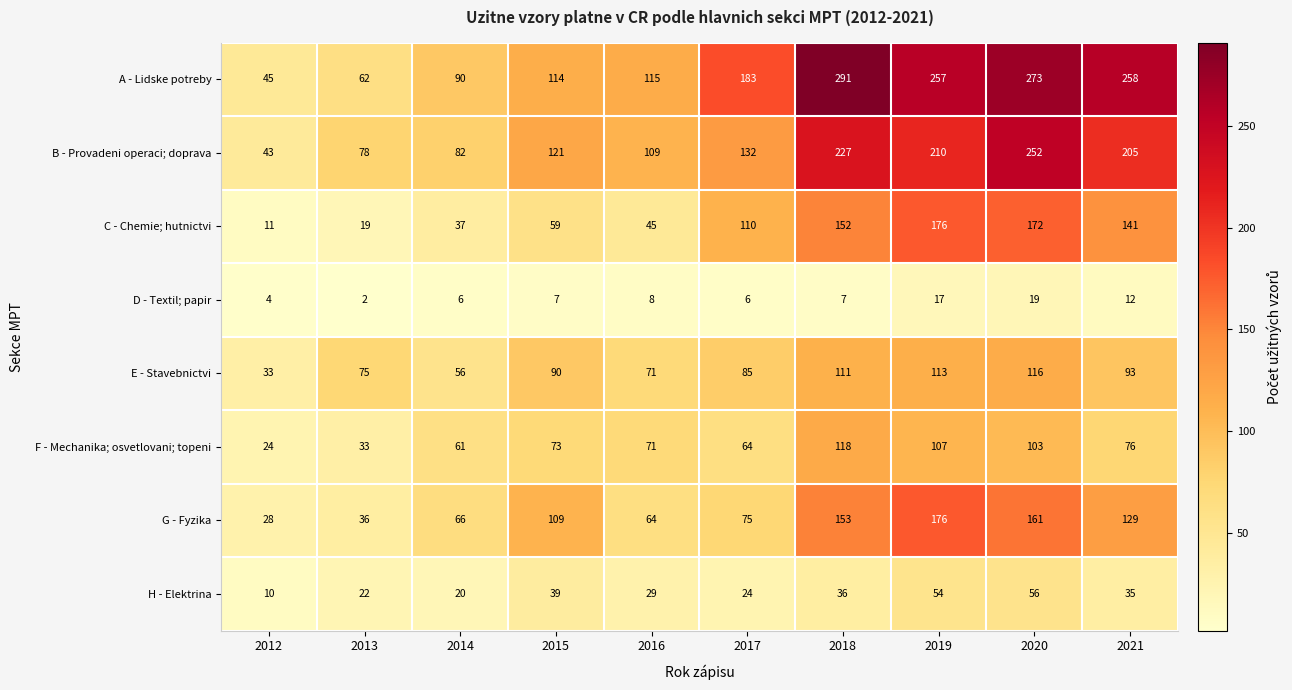

Where is D - Textil; papir nearest to the value 10?

2016